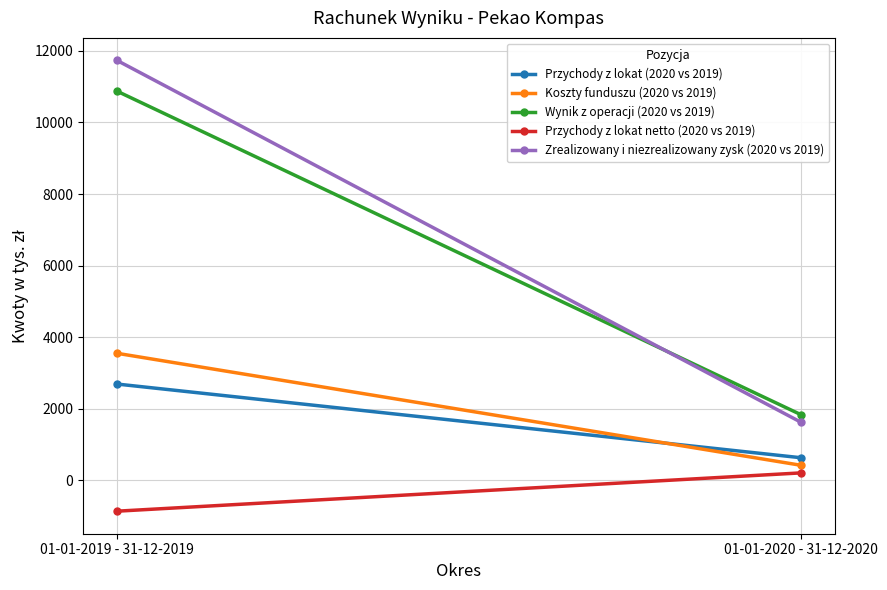

Reading left to right, extract all data points from this chart.

Przychody z lokat (2020 vs 2019): 2692	635
Koszty funduszu (2020 vs 2019): 3551	425
Wynik z operacji (2020 vs 2019): 10872	1841
Przychody z lokat netto (2020 vs 2019): -859	210
Zrealizowany i niezrealizowany zysk (2020 vs 2019): 11731	1631